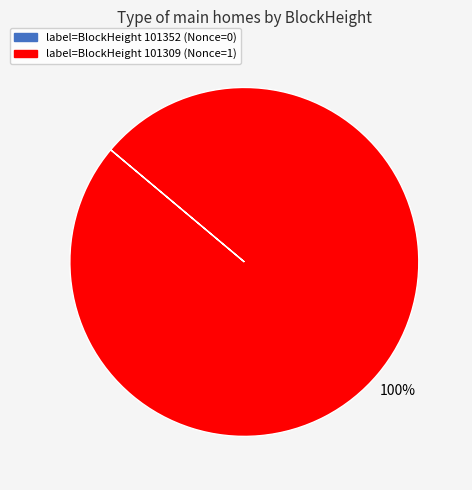

Is there a majority slice in this chart?

Yes